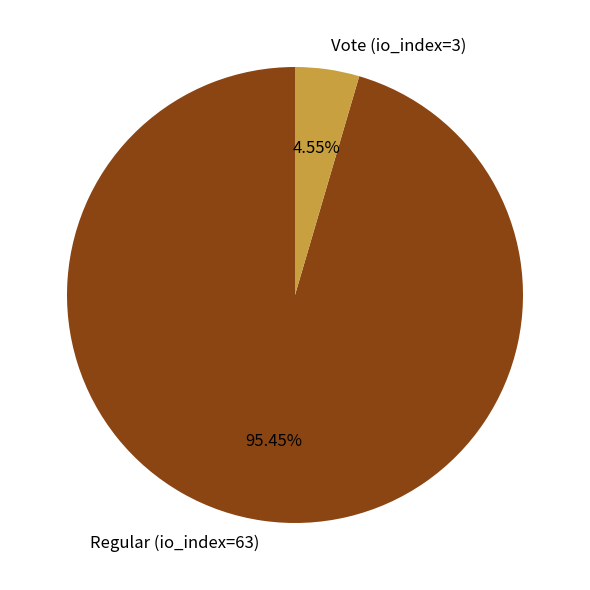

To the nearest percent, what is the difference between the largest and smallest slice percentages?

91%